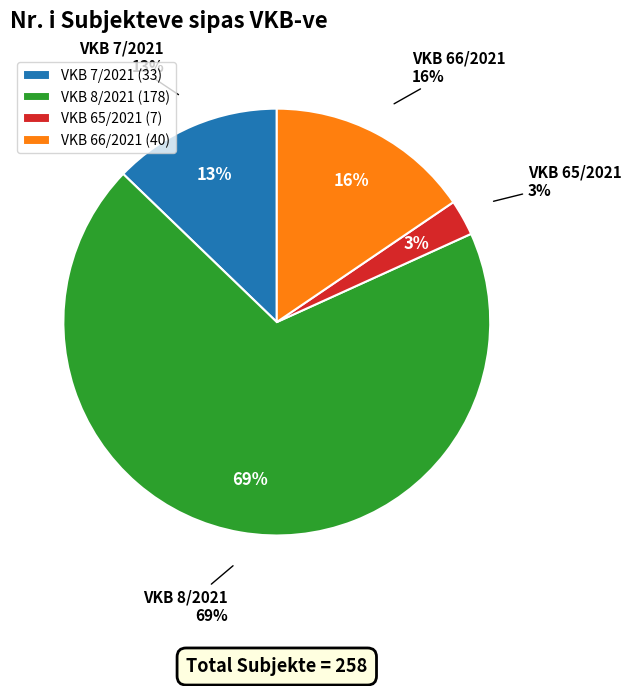

To the nearest percent, what is the combined percentage of VKB 66/2021 and VKB 7/2021?

28%